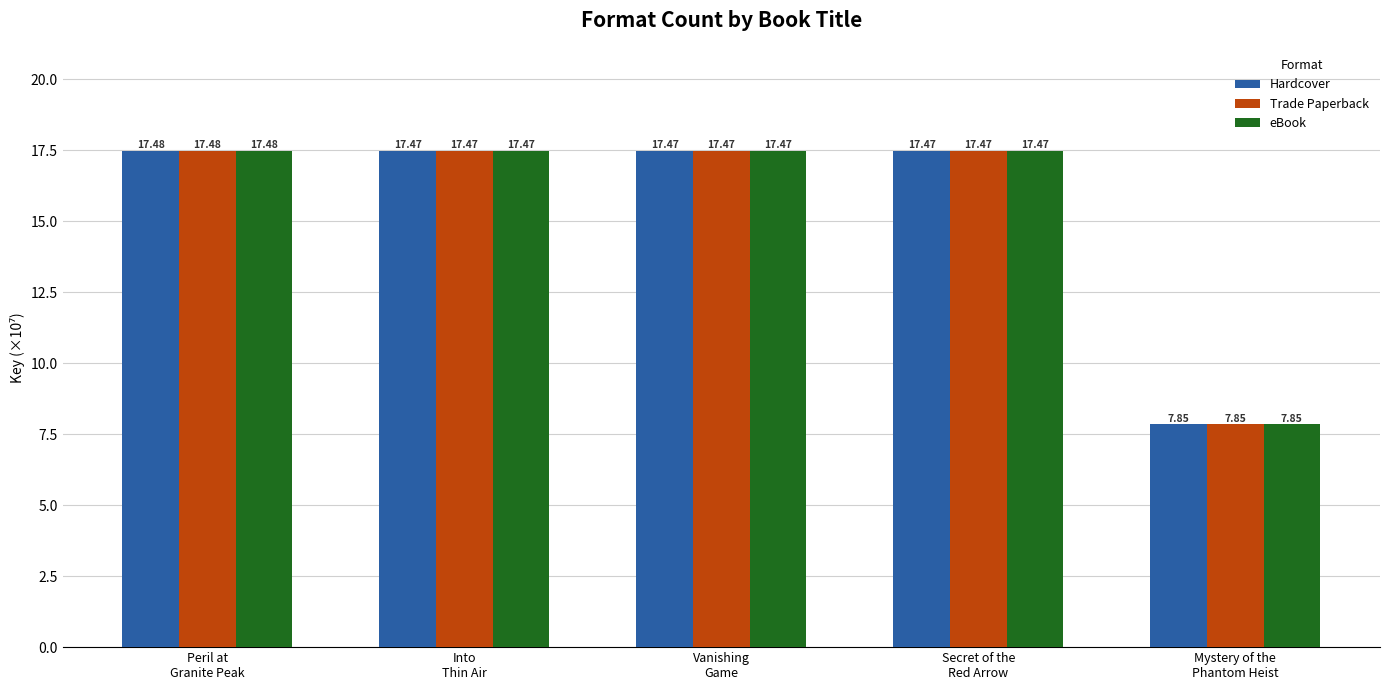

How many bars are there in each group?

3